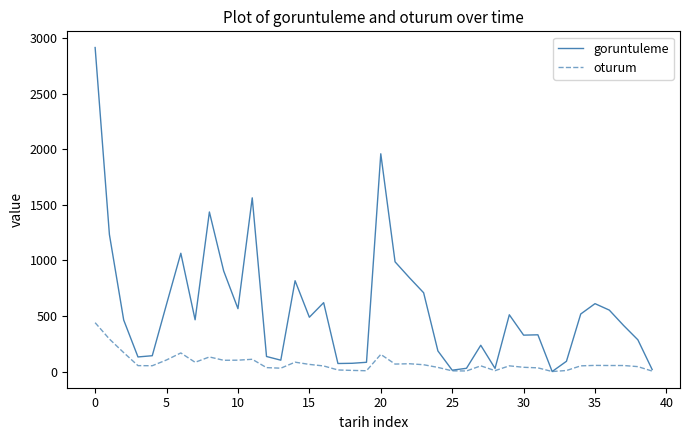

Which series has the largest total across all categories?

goruntuleme